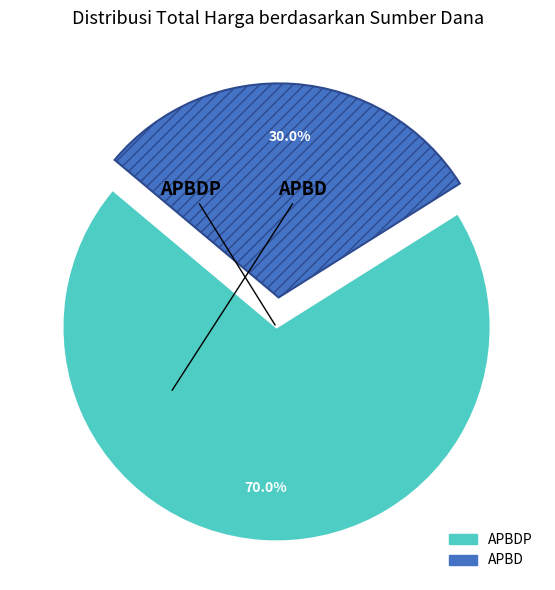

How many segments does this pie chart have?

2